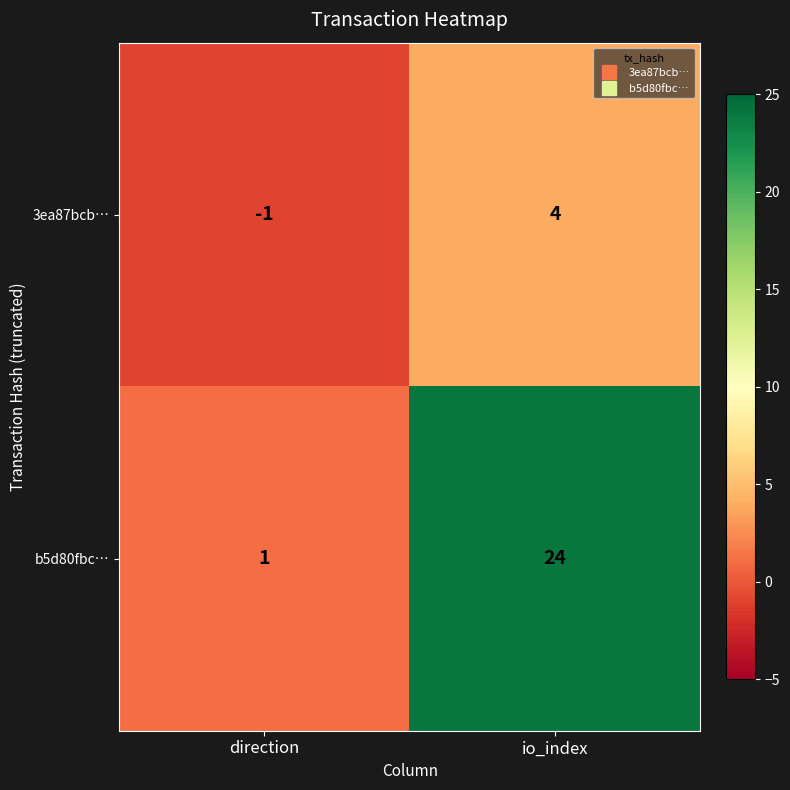

Which category has the highest value in the b5d80fbc… series?

io_index